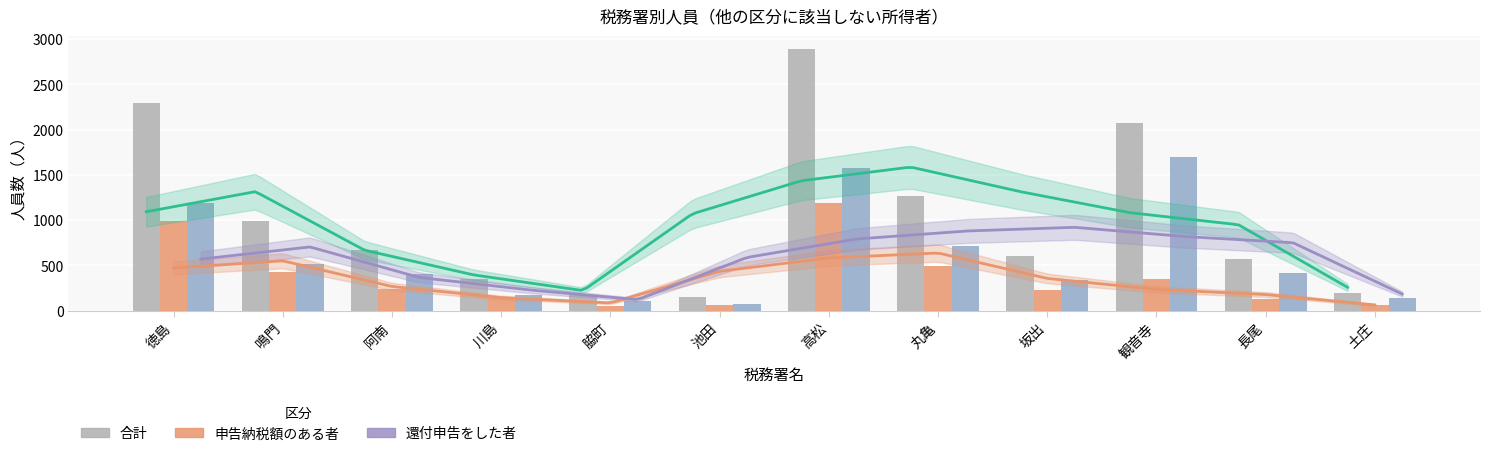

How many values in the 申告納税額のある者 series are below 237?

6